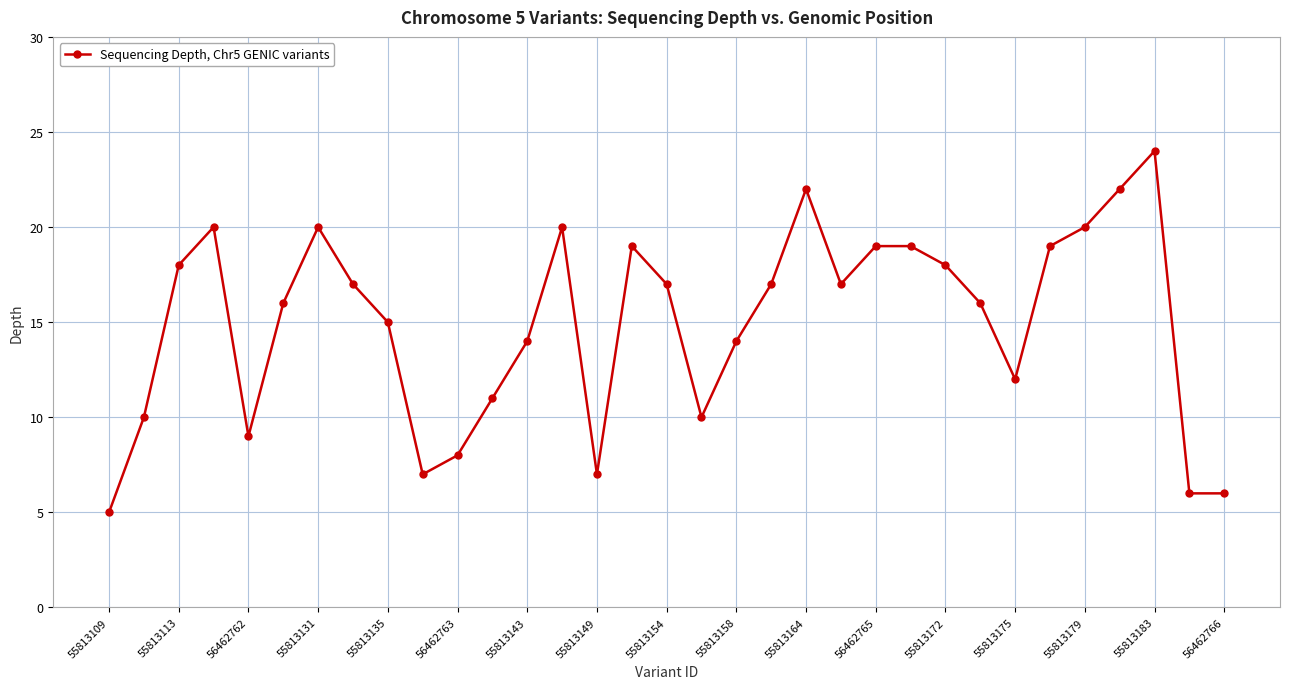

What is the difference between the maximum and minimum values?

19